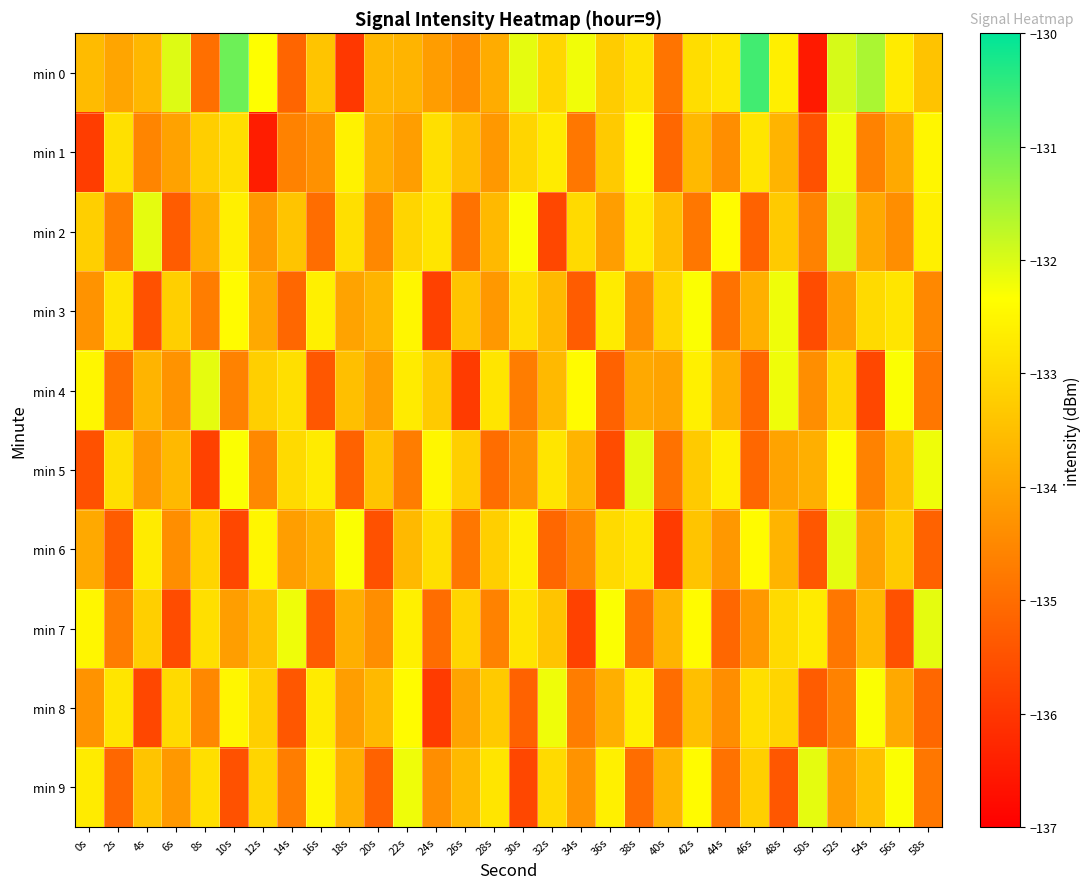

Reading right to left, what are all the values shown in this chart?

min 0: 58s=-133.4	56s=-132.7	54s=-131.6	52s=-132.0	50s=-136.5	48s=-132.6	46s=-130.6	44s=-132.8	42s=-132.9	40s=-134.9	38s=-132.8	36s=-133.3	34s=-132.2	32s=-133.1	30s=-132.1	28s=-133.8	26s=-134.4	24s=-134.1	22s=-133.7	20s=-133.6	18s=-136.0	16s=-133.4	14s=-135.1	12s=-132.3	10s=-131.0	8s=-135.0	6s=-132.0	4s=-133.6	2s=-134.0	0s=-133.6
min 1: 58s=-132.5	56s=-133.9	54s=-134.6	52s=-132.2	50s=-135.5	48s=-133.7	46s=-132.8	44s=-134.4	42s=-133.6	40s=-135.1	38s=-132.4	36s=-133.3	34s=-134.8	32s=-132.7	30s=-133.1	28s=-134.2	26s=-133.5	24s=-132.9	22s=-134.1	20s=-133.8	18s=-132.6	16s=-134.3	14s=-134.6	12s=-136.5	10s=-132.9	8s=-133.2	6s=-134.0	4s=-134.6	2s=-132.9	0s=-135.9
min 2: 58s=-132.6	56s=-134.4	54s=-133.9	52s=-132.0	50s=-134.6	48s=-133.3	46s=-135.2	44s=-132.4	42s=-134.8	40s=-133.5	38s=-132.7	36s=-134.1	34s=-133.0	32s=-135.7	30s=-132.3	28s=-133.6	26s=-134.9	24s=-132.8	22s=-133.1	20s=-134.5	18s=-132.9	16s=-135.0	14s=-133.4	12s=-134.2	10s=-132.6	8s=-133.8	6s=-135.3	4s=-132.1	2s=-134.7	0s=-133.2
min 3: 58s=-134.5	56s=-132.8	54s=-133.0	52s=-134.1	50s=-135.6	48s=-132.2	46s=-133.8	44s=-134.9	42s=-132.3	40s=-133.1	38s=-134.4	36s=-132.7	34s=-135.3	32s=-133.6	30s=-132.9	28s=-134.2	26s=-133.4	24s=-135.8	22s=-132.5	20s=-133.7	18s=-134.0	16s=-132.6	14s=-135.1	12s=-133.9	10s=-132.4	8s=-134.7	6s=-133.2	4s=-135.5	2s=-132.8	0s=-134.3
min 4: 58s=-134.8	56s=-132.3	54s=-135.7	52s=-133.1	50s=-134.4	48s=-132.2	46s=-135.1	44s=-133.8	42s=-132.6	40s=-134.0	38s=-133.9	36s=-135.2	34s=-132.4	32s=-133.6	30s=-134.7	28s=-132.8	26s=-135.9	24s=-133.3	22s=-132.7	20s=-134.1	18s=-133.5	16s=-135.4	14s=-132.9	12s=-133.2	10s=-134.6	8s=-132.1	6s=-134.3	4s=-133.7	2s=-135.0	0s=-132.5
min 5: 58s=-132.2	56s=-133.5	54s=-134.6	52s=-132.4	50s=-133.8	48s=-134.0	46s=-135.1	44s=-132.6	42s=-133.3	40s=-134.9	38s=-132.1	36s=-135.6	34s=-133.7	32s=-132.8	30s=-134.3	28s=-135.0	26s=-133.2	24s=-132.5	22s=-134.7	20s=-133.4	18s=-135.2	16s=-132.7	14s=-133.0	12s=-134.5	10s=-132.3	8s=-135.8	6s=-133.6	4s=-134.2	2s=-132.9	0s=-135.5
min 6: 58s=-135.2	56s=-133.3	54s=-134.0	52s=-132.1	50s=-135.4	48s=-133.7	46s=-132.4	44s=-134.2	42s=-133.4	40s=-135.9	38s=-132.8	36s=-133.0	34s=-134.5	32s=-135.1	30s=-132.6	28s=-133.2	26s=-134.8	24s=-132.9	22s=-133.6	20s=-135.5	18s=-132.3	16s=-133.8	14s=-134.1	12s=-132.5	10s=-135.7	8s=-133.1	6s=-134.4	4s=-132.7	2s=-135.3	0s=-133.9
min 7: 58s=-132.1	56s=-135.5	54s=-133.6	52s=-134.8	50s=-132.7	48s=-133.0	46s=-134.2	44s=-135.1	42s=-132.4	40s=-133.7	38s=-134.9	36s=-132.3	34s=-135.8	32s=-133.4	30s=-132.8	28s=-134.6	26s=-133.1	24s=-135.0	22s=-132.6	20s=-134.4	18s=-133.8	16s=-135.3	14s=-132.2	12s=-133.5	10s=-134.1	8s=-132.9	6s=-135.6	4s=-133.2	2s=-134.7	0s=-132.5
min 8: 58s=-135.1	56s=-133.9	54s=-132.3	52s=-134.6	50s=-135.3	48s=-133.1	46s=-132.9	44s=-134.4	42s=-133.5	40s=-135.0	38s=-132.6	36s=-133.8	34s=-134.7	32s=-132.2	30s=-135.2	28s=-133.3	26s=-134.0	24s=-135.9	22s=-132.4	20s=-133.6	18s=-134.1	16s=-132.7	14s=-135.4	12s=-133.2	10s=-132.5	8s=-134.5	6s=-133.0	4s=-135.7	2s=-132.8	0s=-134.3
min 9: 58s=-134.8	56s=-132.3	54s=-133.5	52s=-134.1	50s=-132.1	48s=-135.4	46s=-133.2	44s=-134.9	42s=-132.4	40s=-133.7	38s=-135.0	36s=-132.6	34s=-134.3	32s=-133.0	30s=-135.7	28s=-132.8	26s=-133.6	24s=-134.4	22s=-132.2	20s=-135.2	18s=-133.8	16s=-132.5	14s=-134.7	12s=-133.1	10s=-135.5	8s=-132.9	6s=-134.2	4s=-133.4	2s=-135.1	0s=-132.7